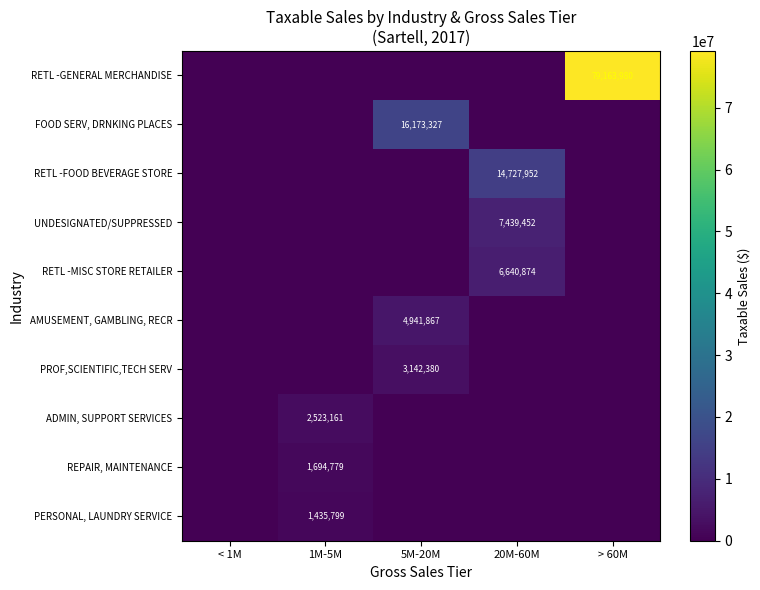

Is it true that RETL -FOOD BEVERAGE STORE equals 14727952 at 20M-60M?

True